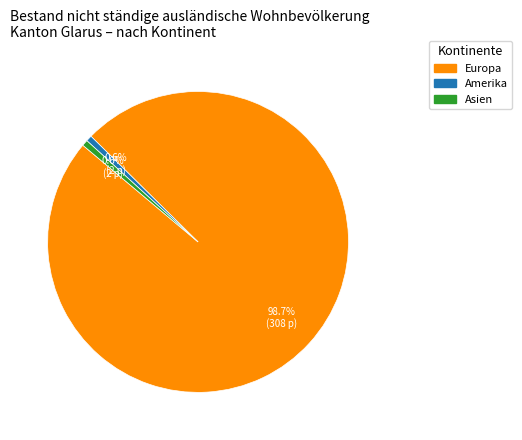

Does any single category account for the majority?

Yes